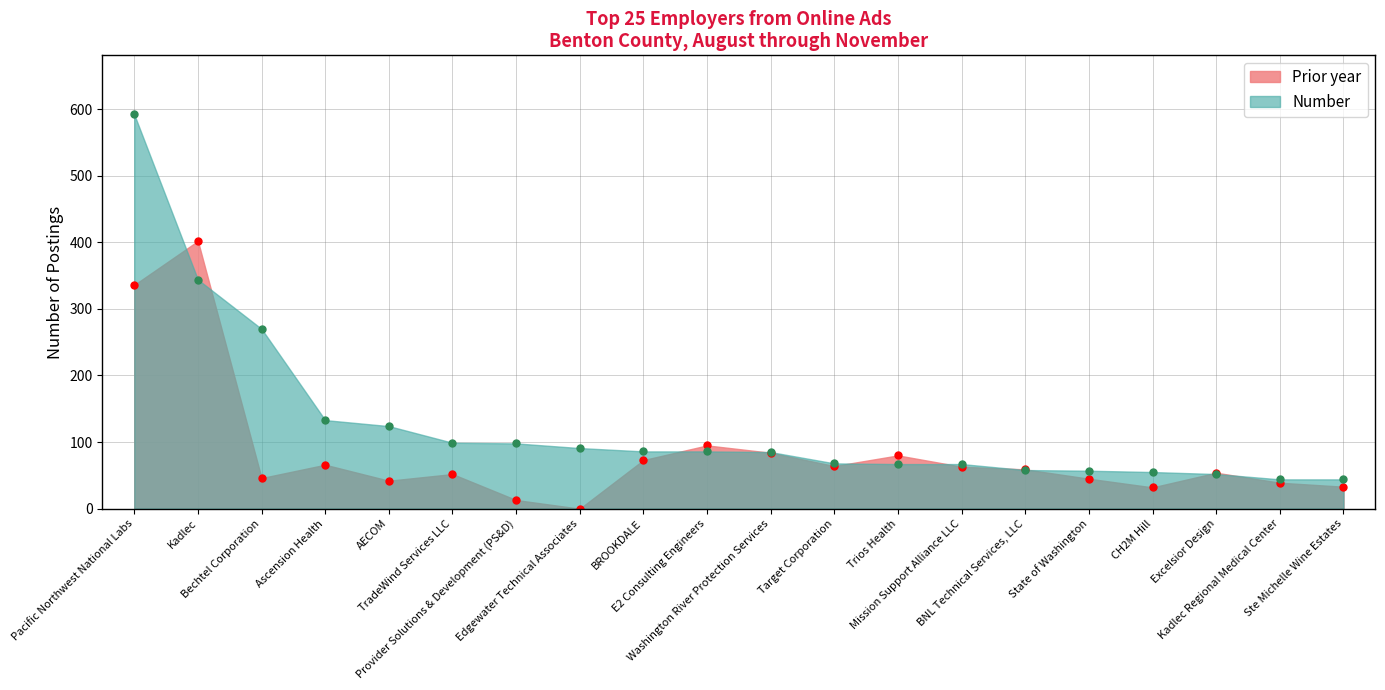

In Prior year, how many points are higher than both neighbors (excluding endpoints)?

6